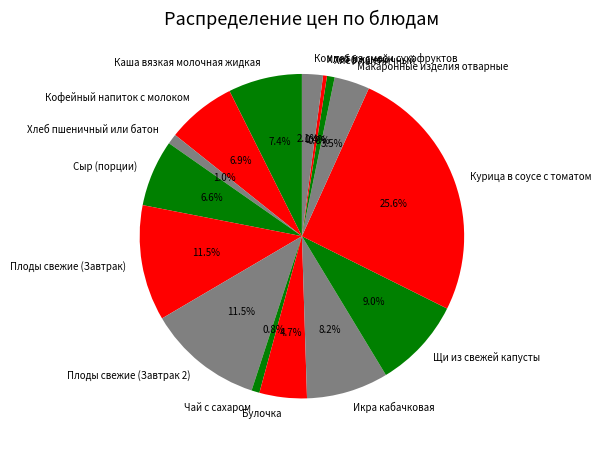

Does any single category account for the majority?

No